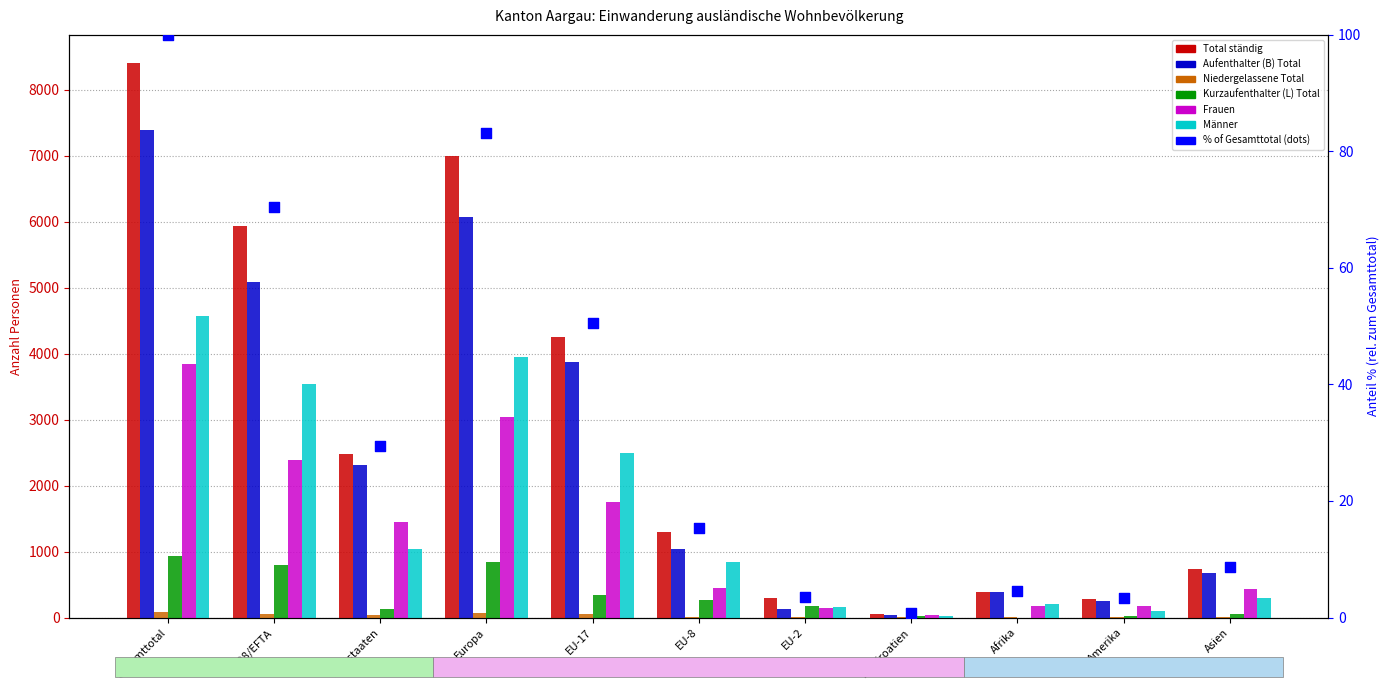

Is the value of Frauen at EU-28/EFTA greater than the value of Aufenthalter (B) Total at EU-Kroatien?

Yes